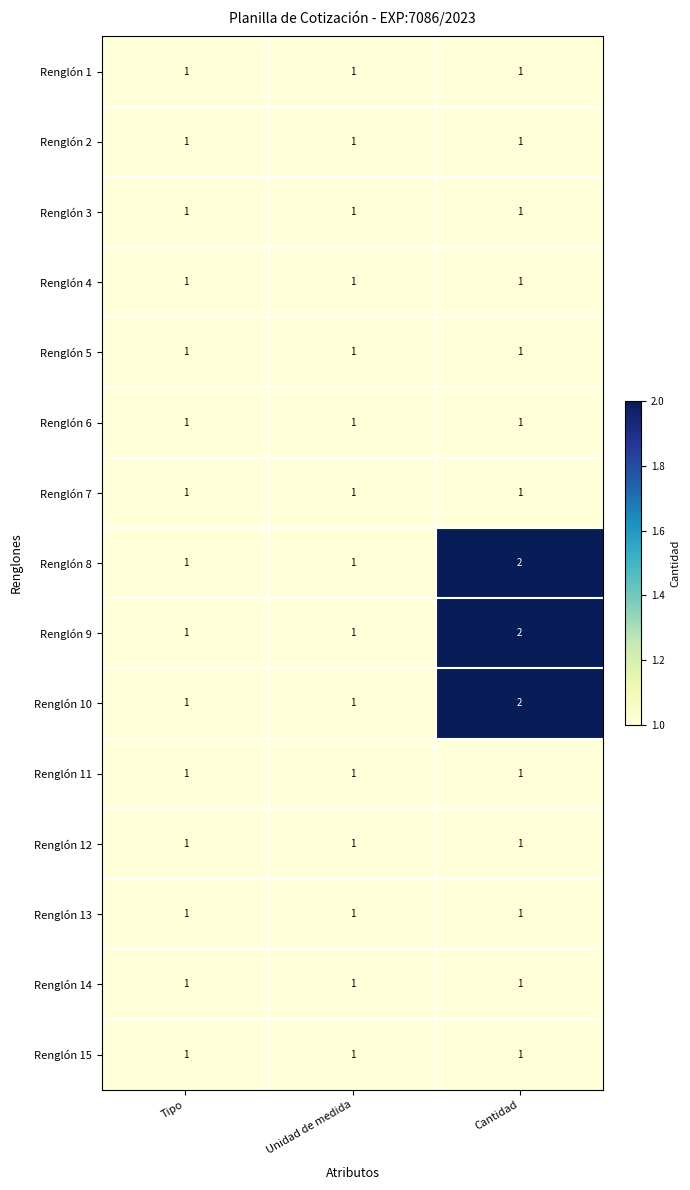

The Renglón 8 series shows 1 at Cantidad. True or false?

False